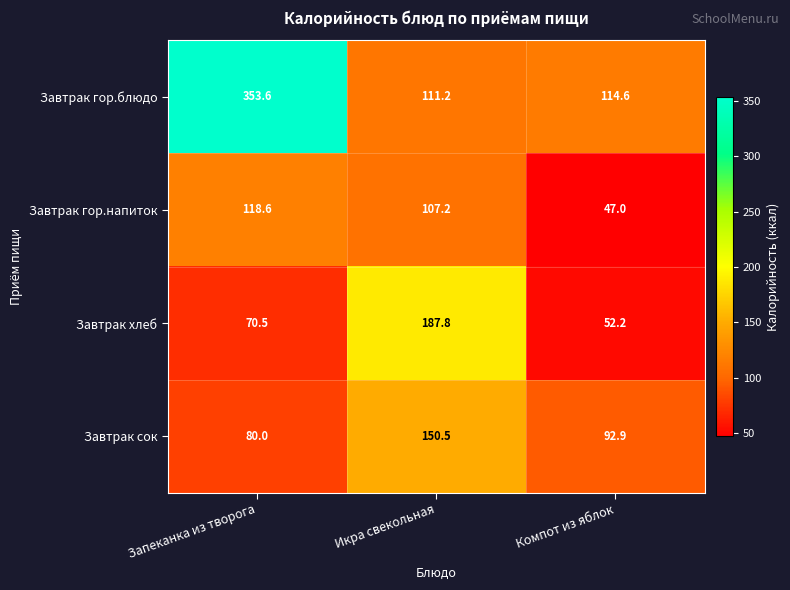

How many distinct data groups are displayed?

4